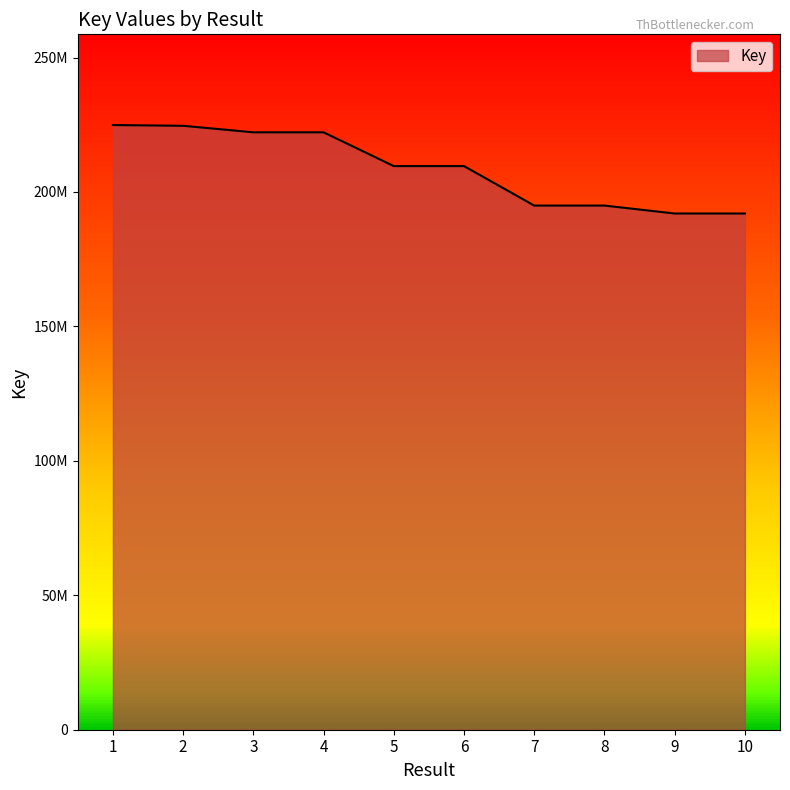

Does the chart display data point markers on the line(s)?

No